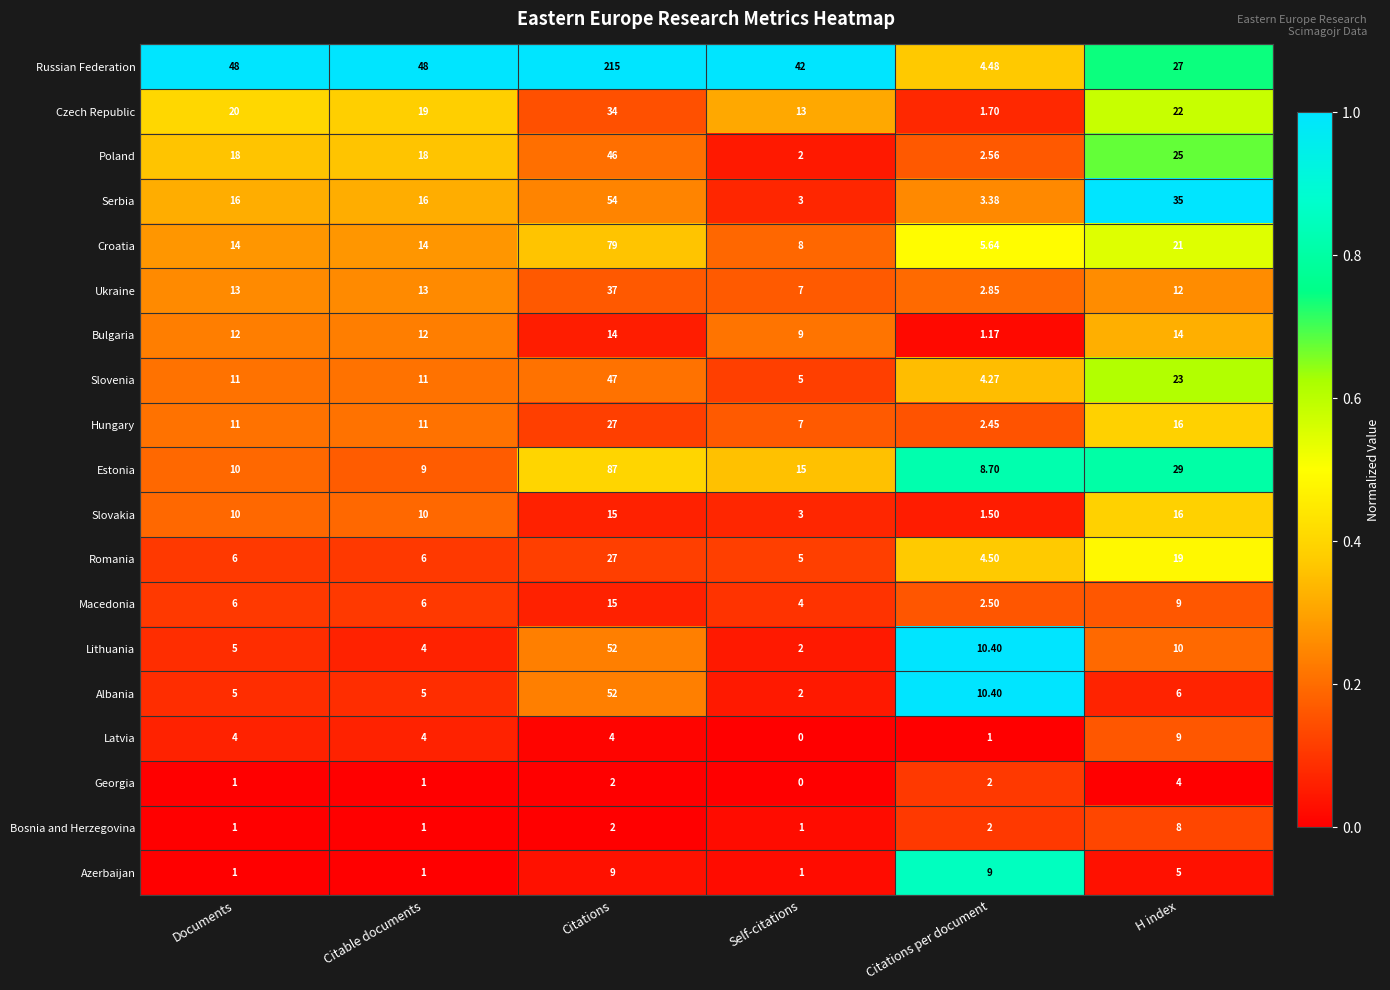

Where is Bulgaria nearest to the value 7?

Self-citations